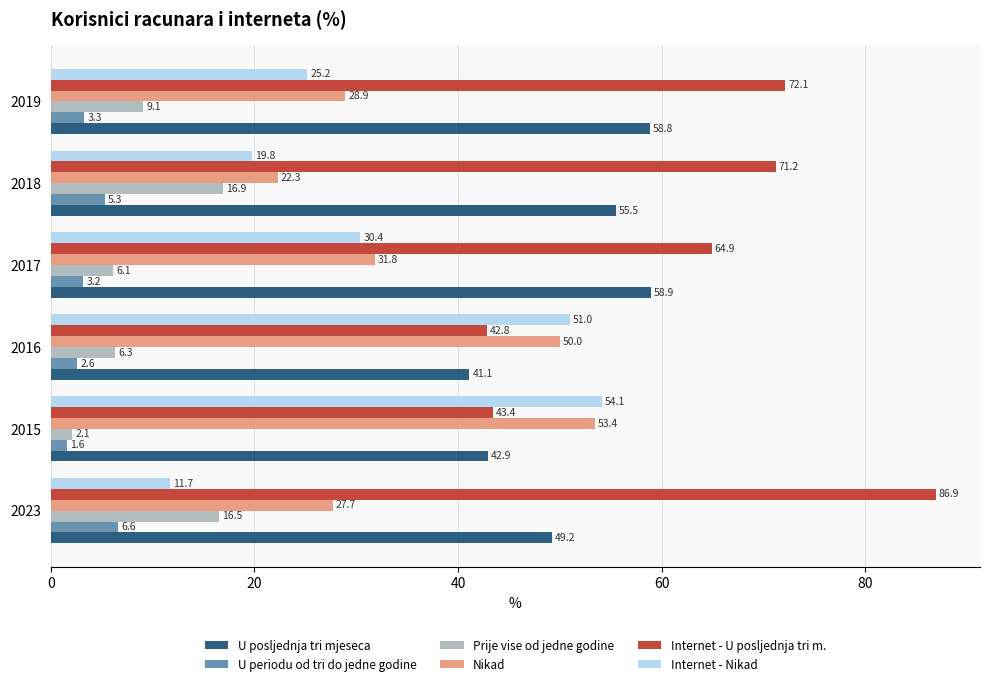

Read the Nikad value at 2018.

22.3